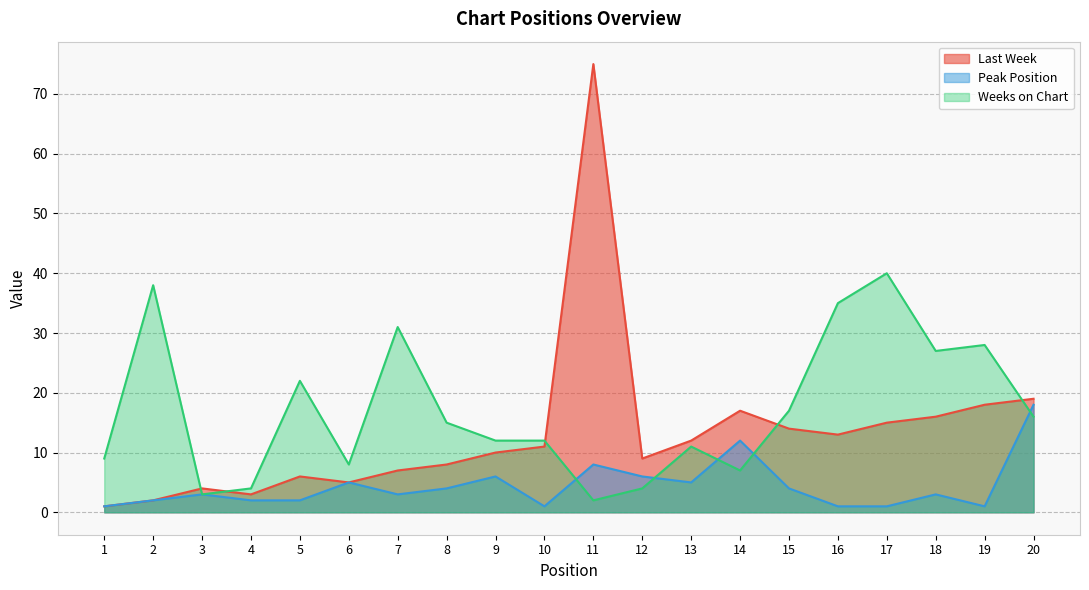

In Weeks on Chart, how many points are higher than both neighbors (excluding endpoints)?

6